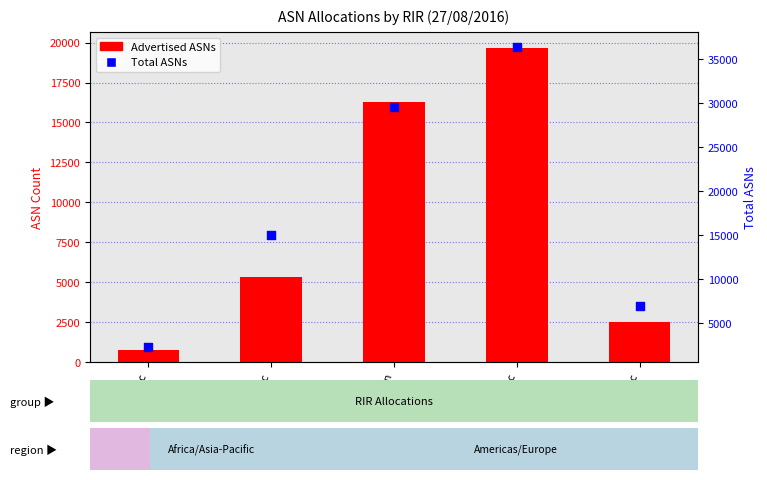

At which category is the sum across all series the highest?

ripencc